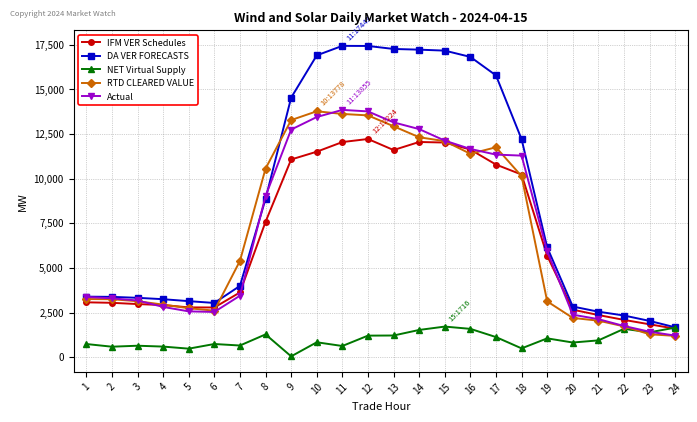

Which series has the largest total across all categories?

DA VER FORECASTS